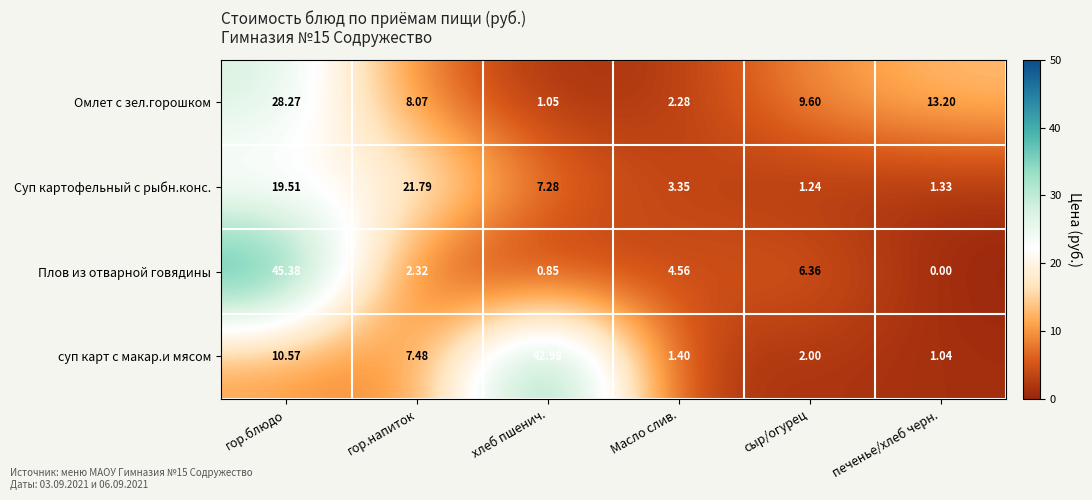

Rank the series at Масло слив. from lowest to highest value.

суп карт с макар.и мясом, Омлет с зел.горошком, Суп картофельный с рыбн.конс., Плов из отварной говядины